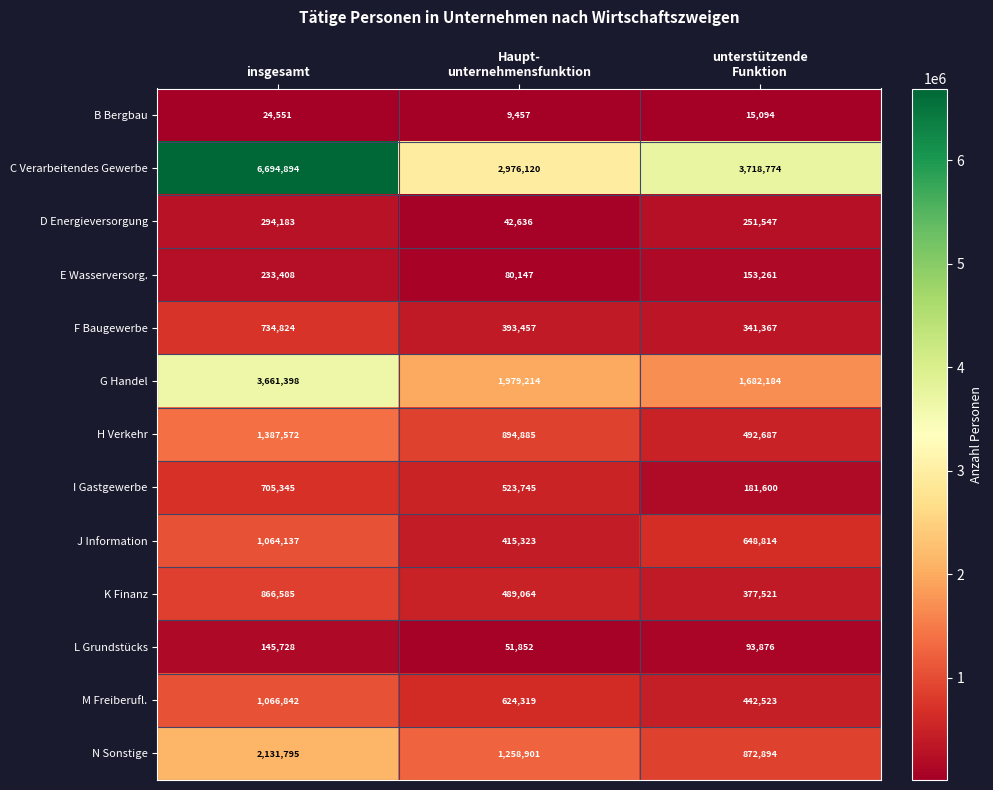

Which series has the largest total across all categories?

C Verarbeitendes Gewerbe